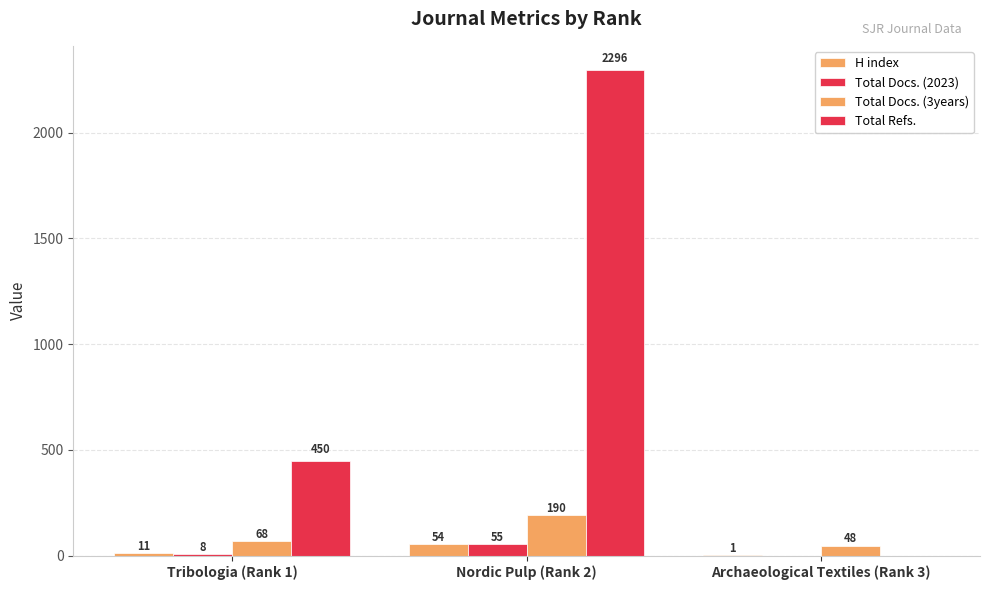

Reading right to left, list all the values displayed in this chart.

H index: Archaeological Textiles (Rank 3)=1	Nordic Pulp (Rank 2)=54	Tribologia (Rank 1)=11
Total Docs. (2023): Archaeological Textiles (Rank 3)=0	Nordic Pulp (Rank 2)=55	Tribologia (Rank 1)=8
Total Docs. (3years): Archaeological Textiles (Rank 3)=48	Nordic Pulp (Rank 2)=190	Tribologia (Rank 1)=68
Total Refs.: Archaeological Textiles (Rank 3)=0	Nordic Pulp (Rank 2)=2296	Tribologia (Rank 1)=450